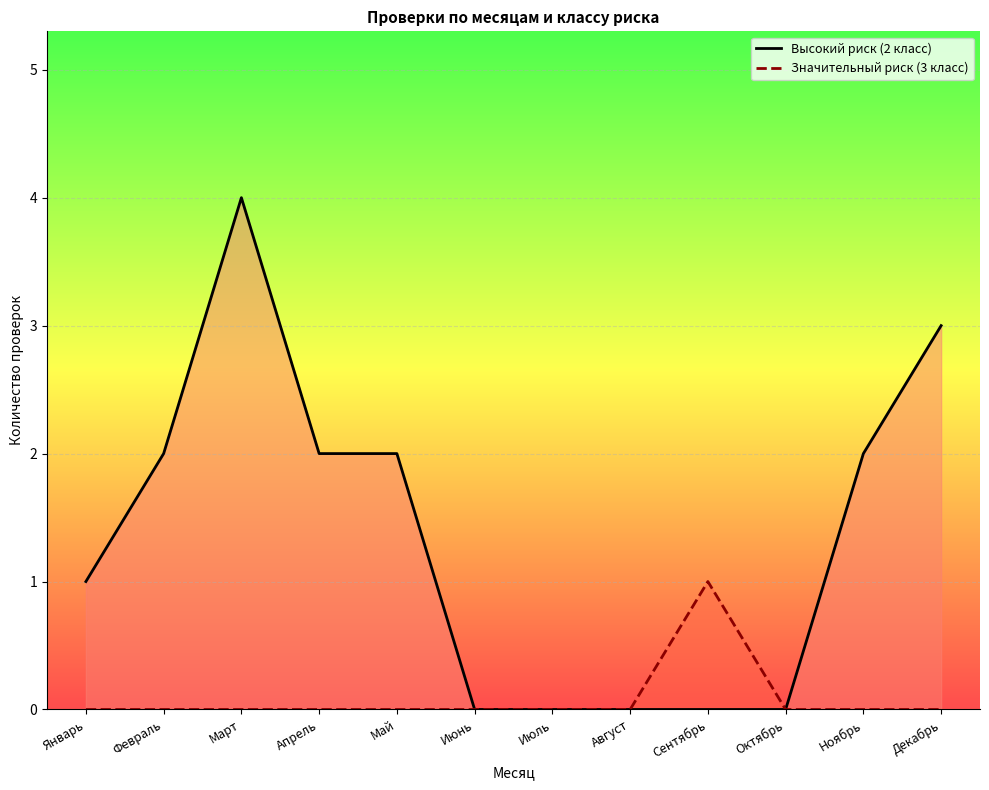

Read the Высокий риск (2 класс) value at Февраль.

2